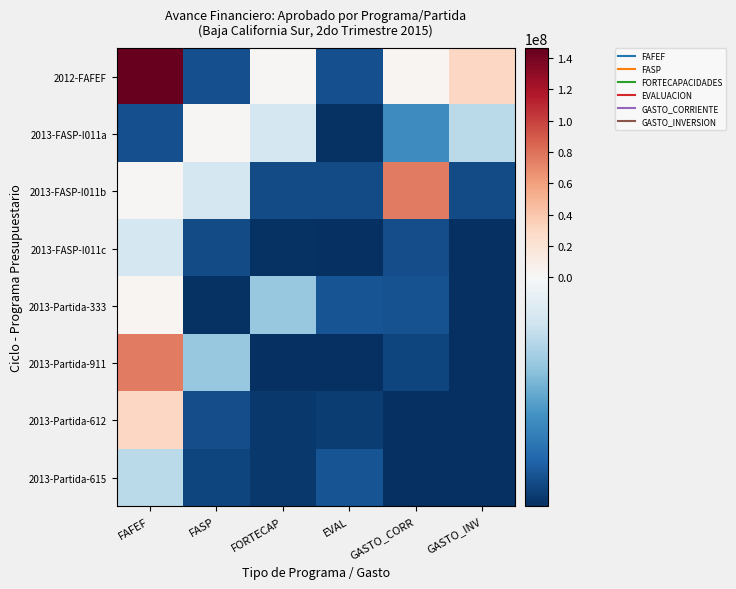

What is the difference between the highest and lowest values at FORTECAP?

13742390.9